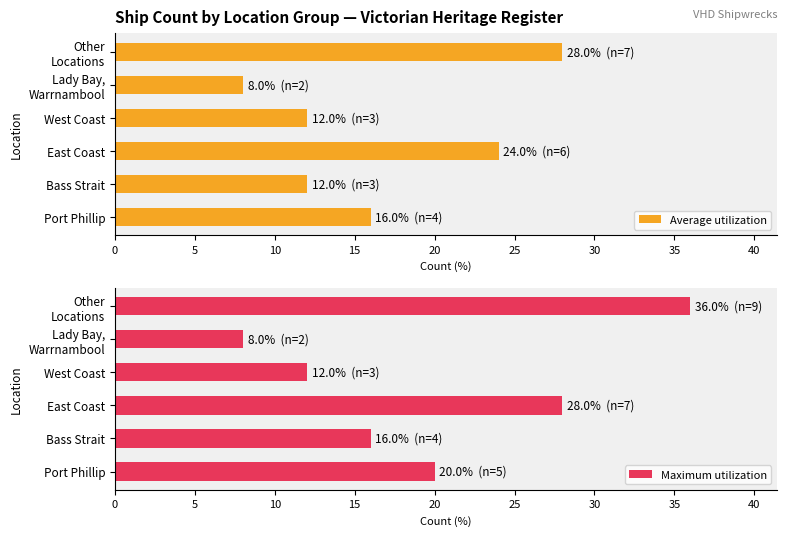

List the series in order of their overall mean, highest first.

Maximum utilization, Average utilization